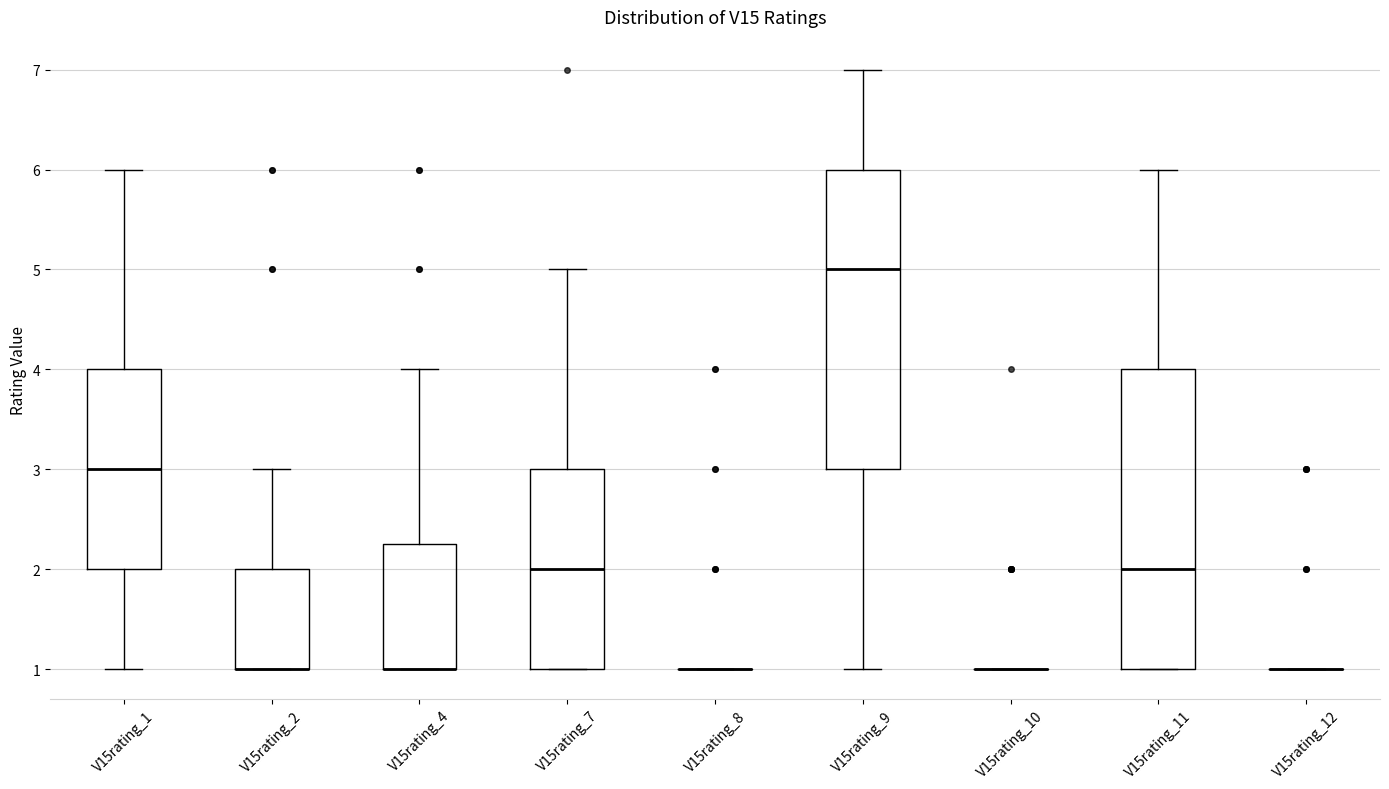

Reading left to right, transcribe this box plot: for each box, give where its median line is, the range the box spans, and where its two whiskers end, as read against the y-axis. The values are not printed on the chart, so give them approximately, as read against the axis.

V15rating_1: median 3.0, box 2.0 to 4.0, whiskers 1.0 to 6.0
V15rating_2: median 1.0 (drawn on the box's lower edge), box 1.0 to 2.0, whiskers 1.0 to 3.0
V15rating_4: median 1.0 (drawn on the box's lower edge), box 1.0 to 2.3, whiskers 1.0 to 4.0
V15rating_7: median 2.0, box 1.0 to 3.0, whiskers 1.0 to 5.0
V15rating_8: box collapsed to a line at 1.0, whiskers 1.0 to 1.0
V15rating_9: median 5.0, box 3.0 to 6.0, whiskers 1.0 to 7.0
V15rating_10: box collapsed to a line at 1.0, whiskers 1.0 to 1.0
V15rating_11: median 2.0, box 1.0 to 4.0, whiskers 1.0 to 6.0
V15rating_12: box collapsed to a line at 1.0, whiskers 1.0 to 1.0